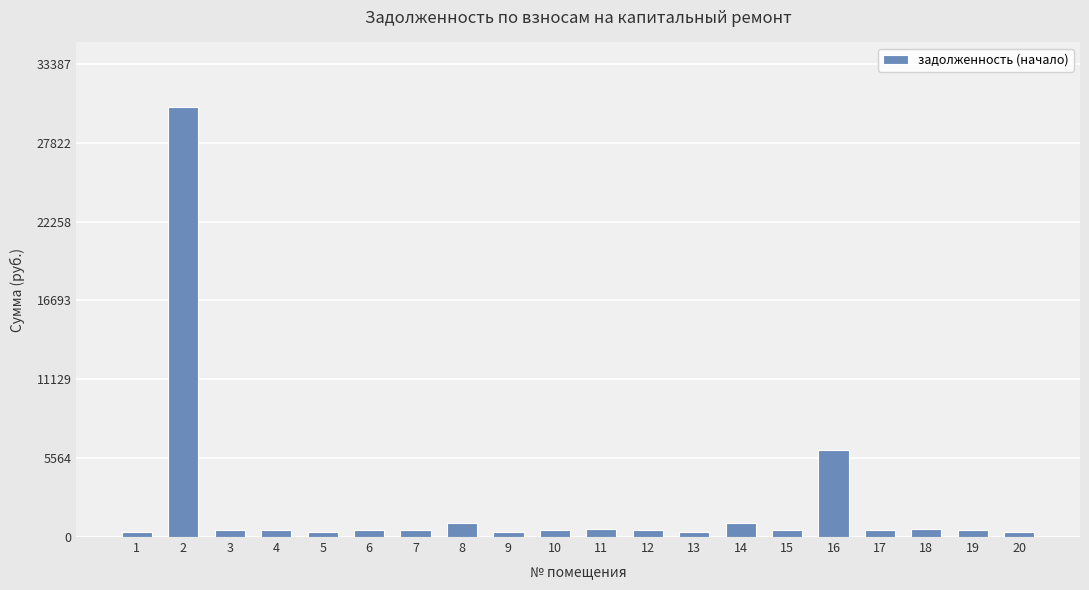

True or false: the data shows 381.0 at 13.

True